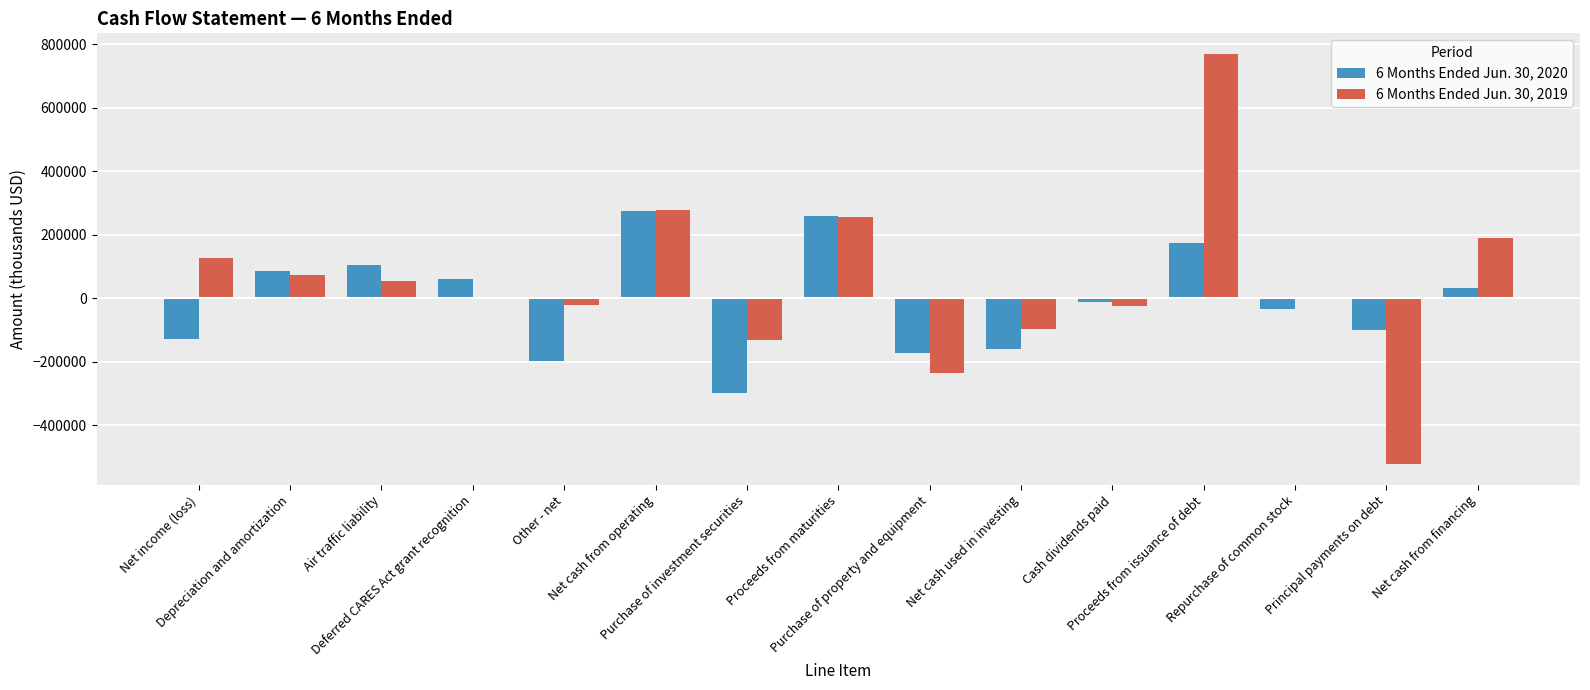

What is the approximate value of 6 Months Ended Jun. 30, 2020 at Purchase of investment securities?

-296979